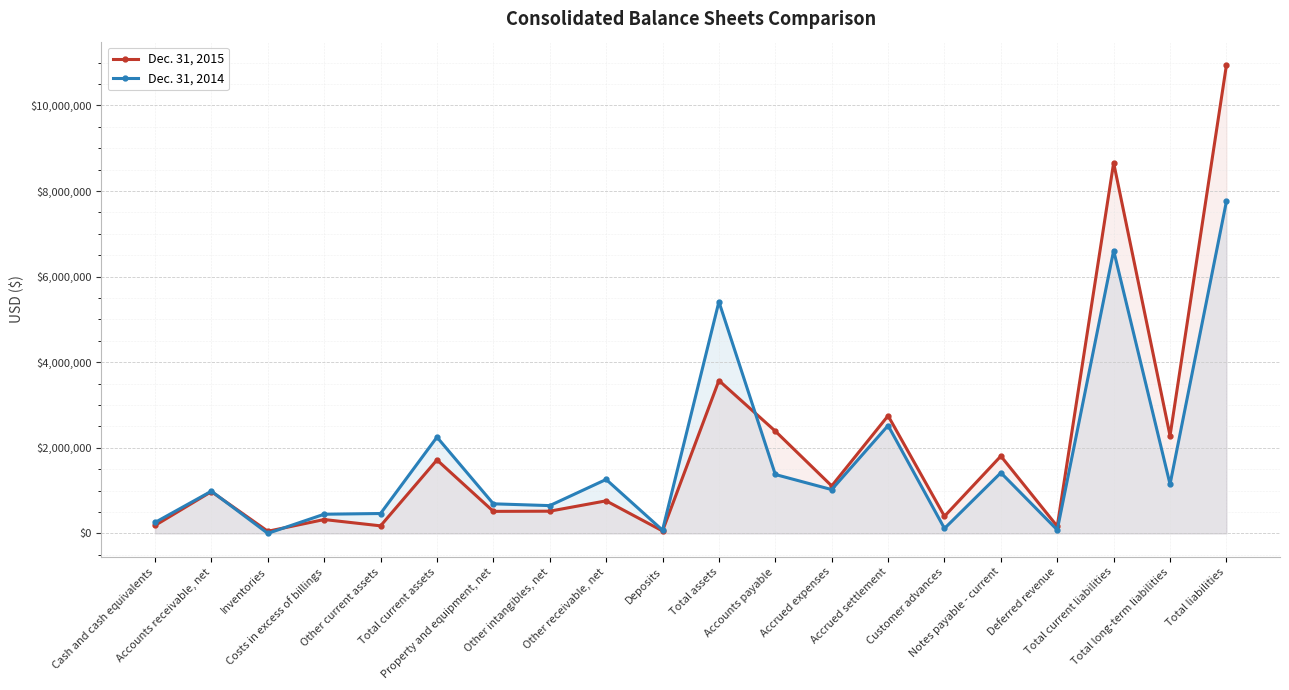

How many intersections are there between Dec. 31, 2014 and Dec. 31, 2015?

3